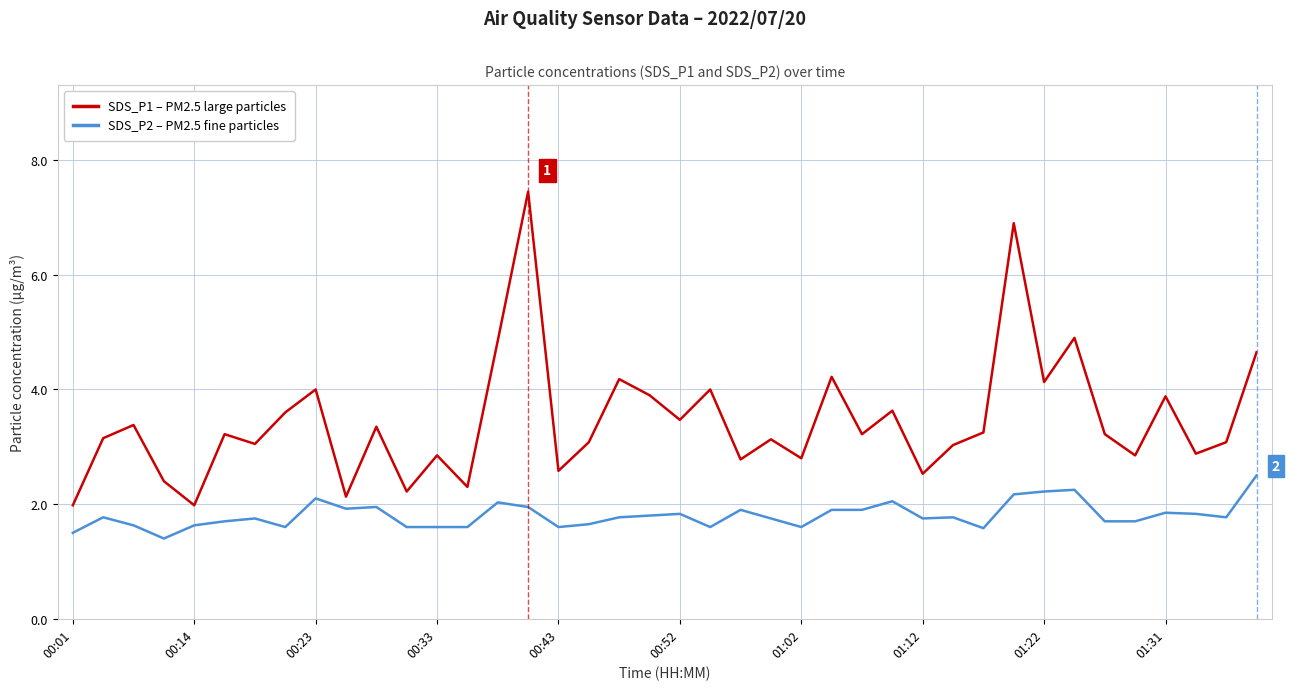

Rank the series by their maximum value, from highest to lowest.

SDS_P1 – PM2.5 large particles, SDS_P2 – PM2.5 fine particles